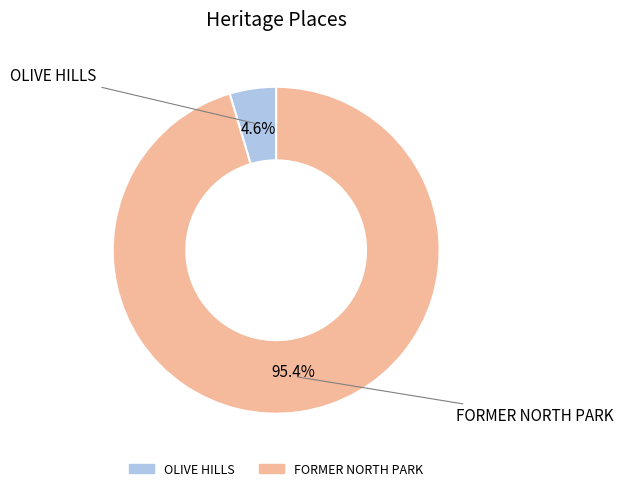

Which slice is the largest?

FORMER NORTH PARK